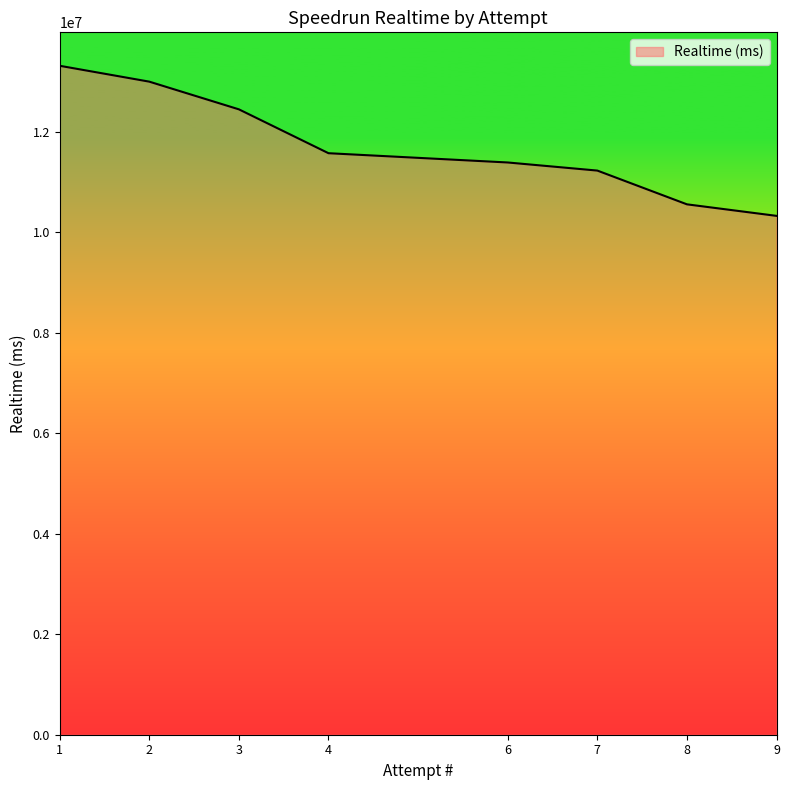

Rank the categories by value from lowest to highest.

9, 8, 7, 6, 4, 3, 2, 1